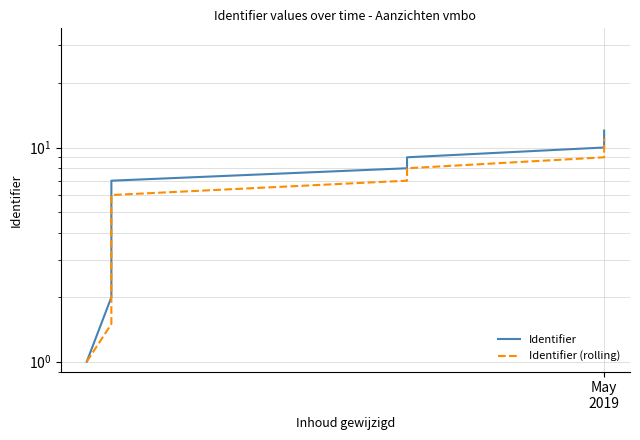

What is the sum of all Identifier (rolling) values?

67.5